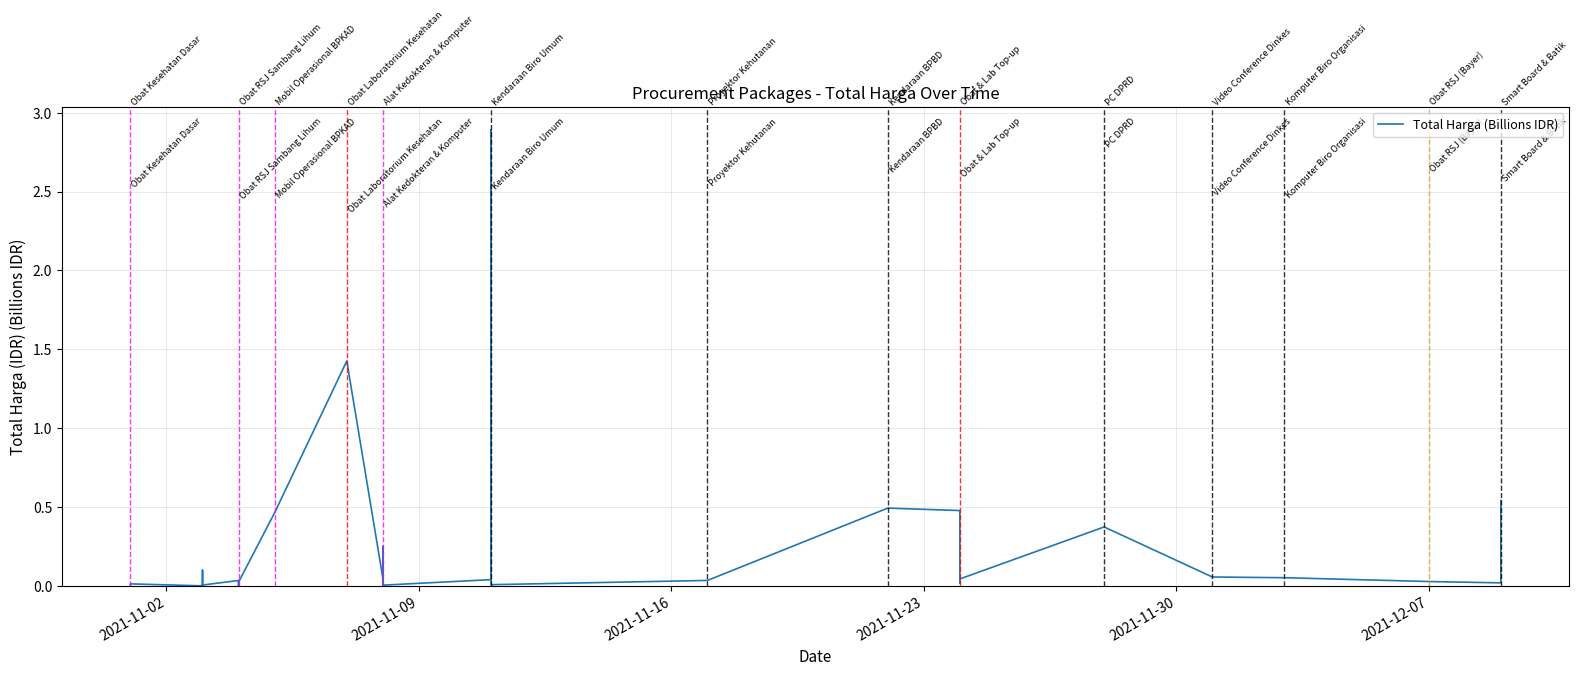

Count the number of categories in the chart.

35